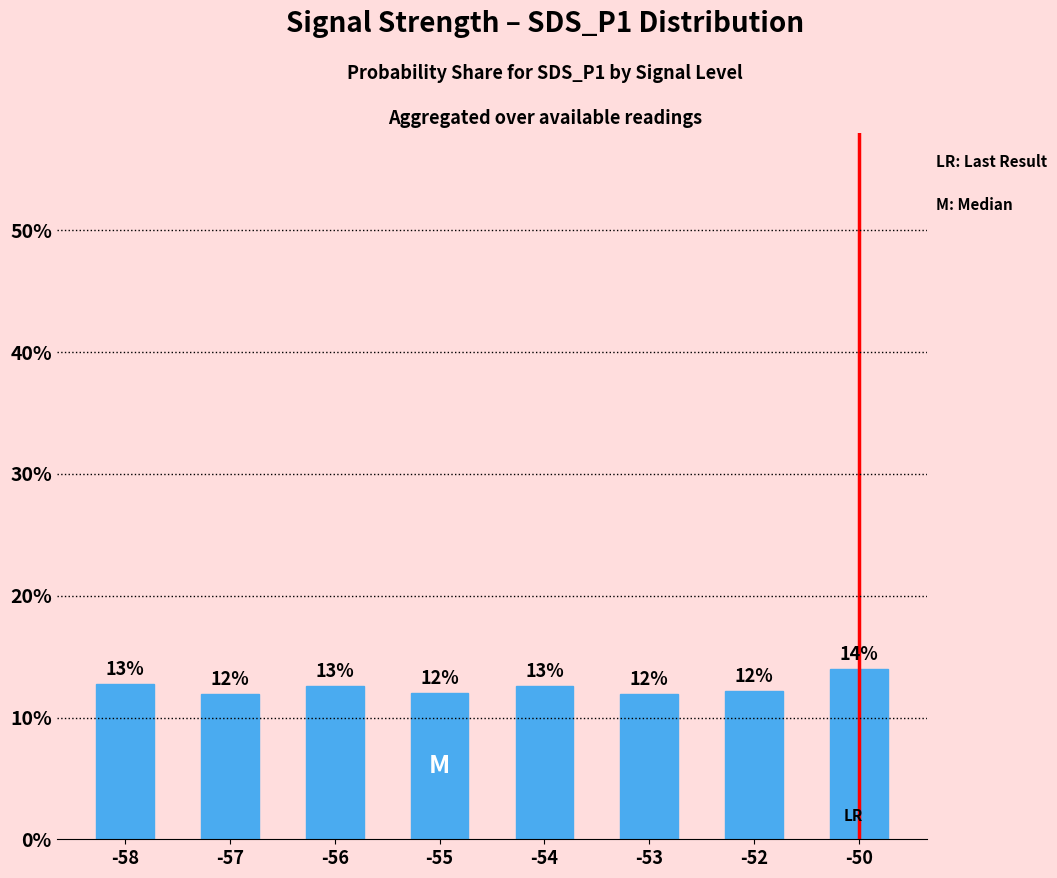

Does the chart contain any negative values?

No